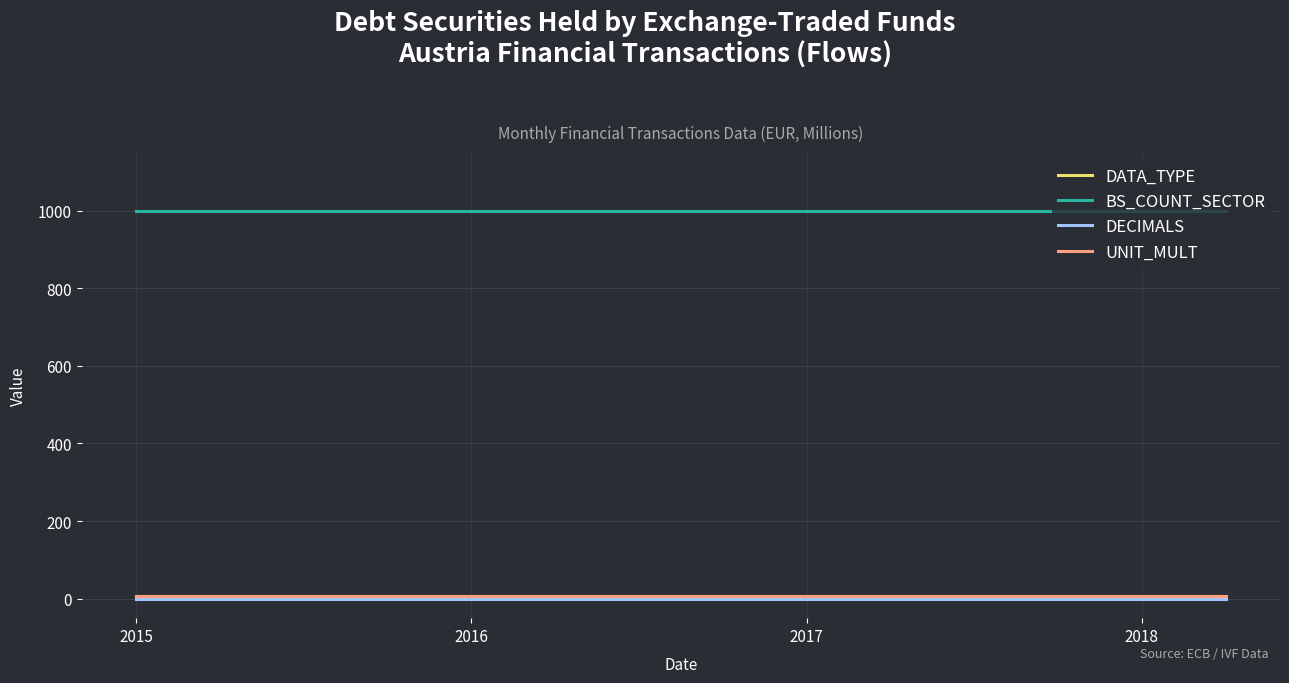

True or false: UNIT_MULT and DECIMALS cross at least once.

False